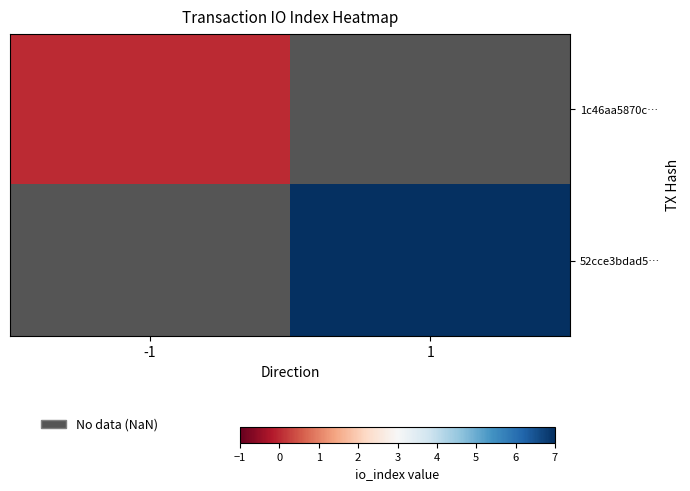

At which label is 1c46aa5870c… closest to 0?

-1